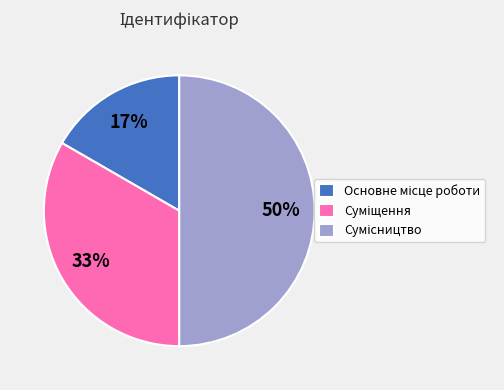

To the nearest percent, what is the average slice percentage?

33%